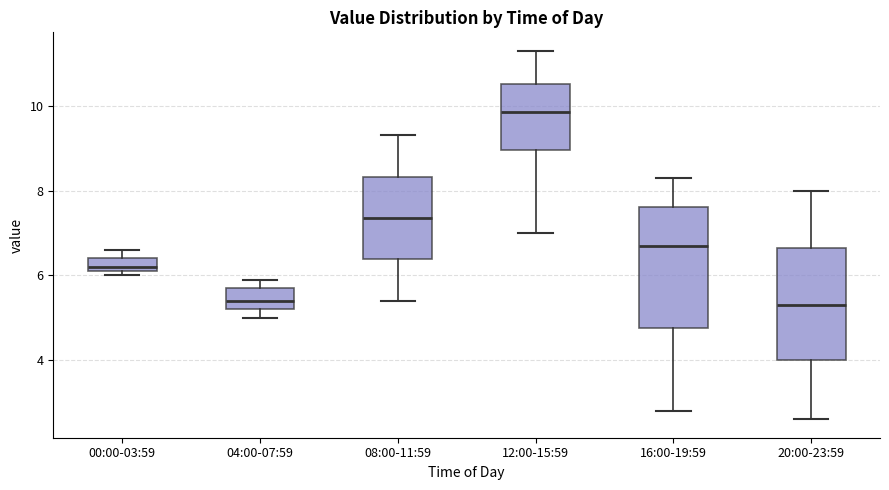

Which box is the tallest, from its lower edge to its upper edge?

16:00-19:59